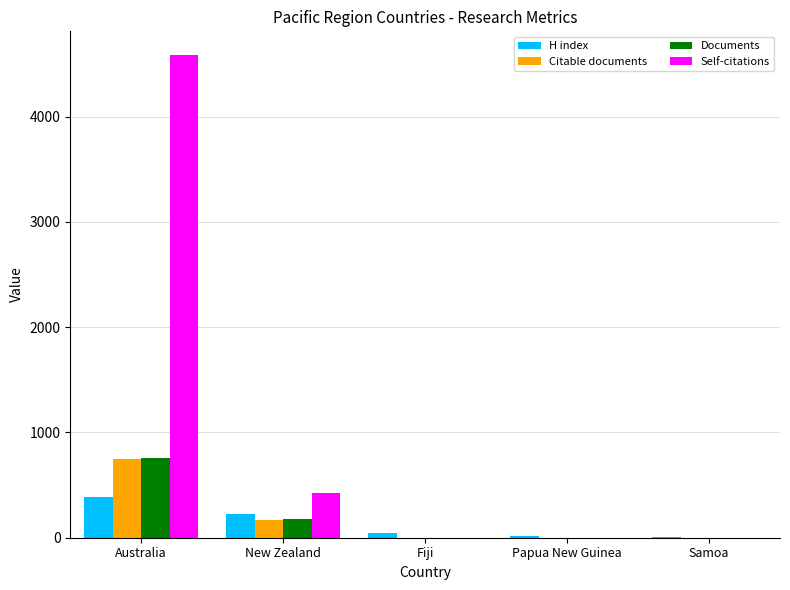

How many groups of bars are there?

5